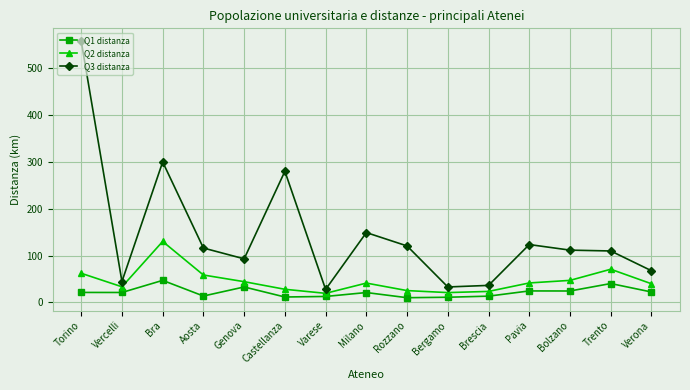

The Q1 distanza series shows 69.0 at Bra. True or false?

False